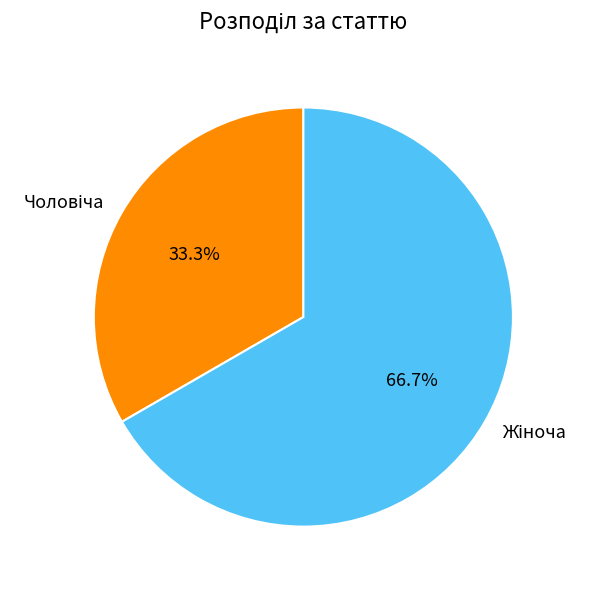

Is there any slice that represents more than half of the pie?

Yes